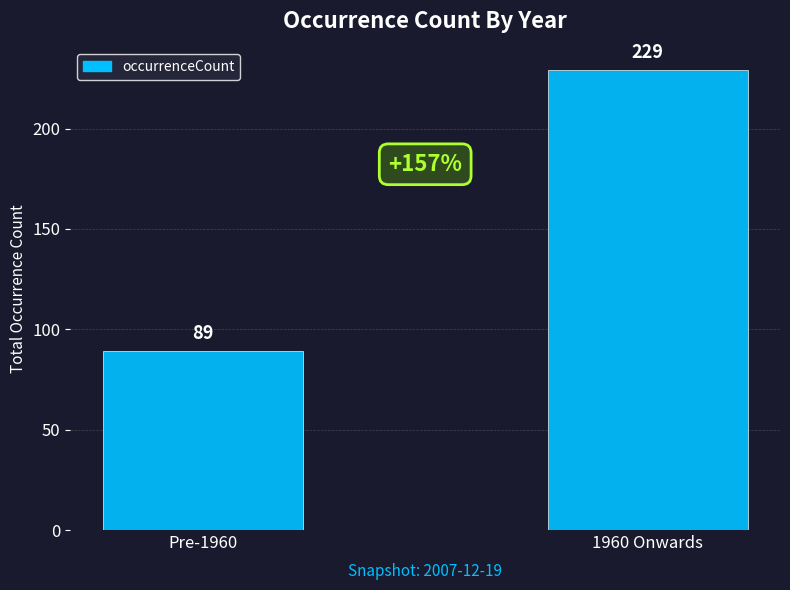

What is the label of the 1st bar from the left?

Pre-1960